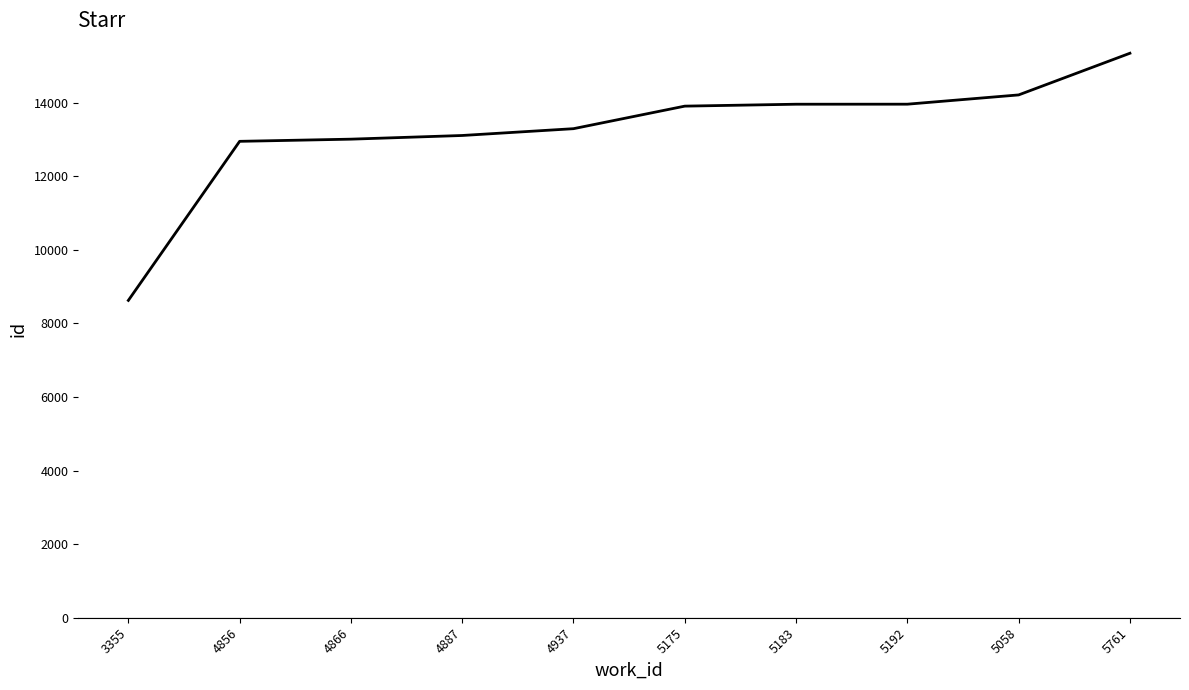

What is the approximate value at 5761?

15348